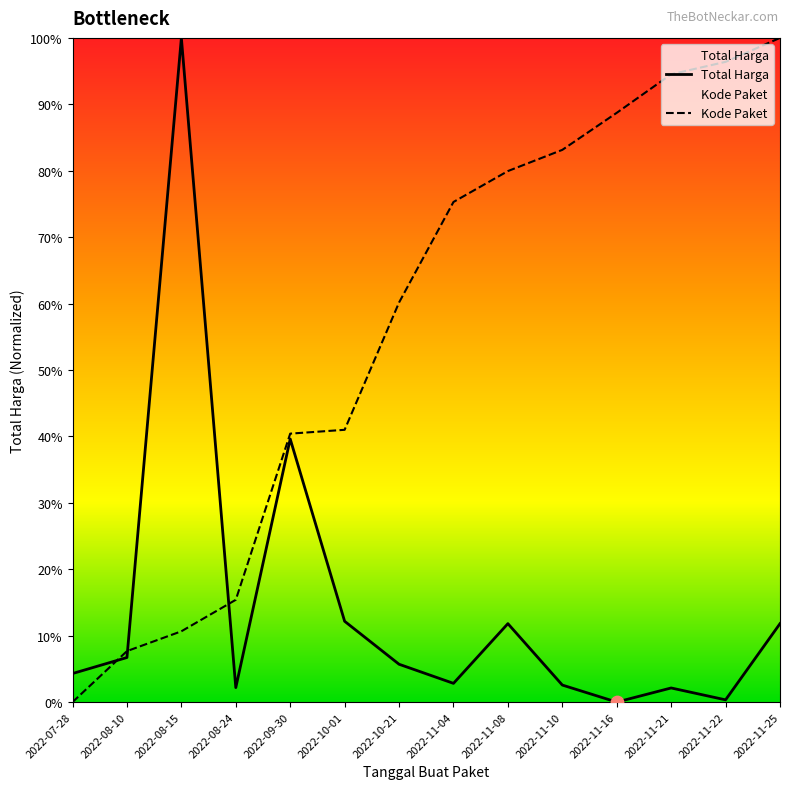

Which series has the widest spread of Y values?

Total Harga